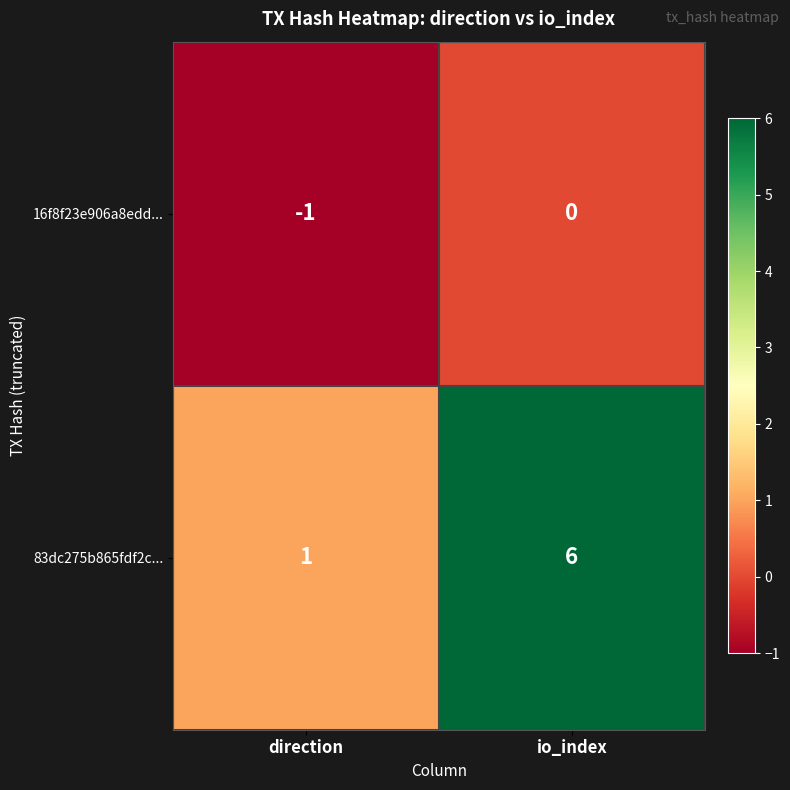

Which category has the highest value in the 16f8f23e906a8edd... series?

io_index